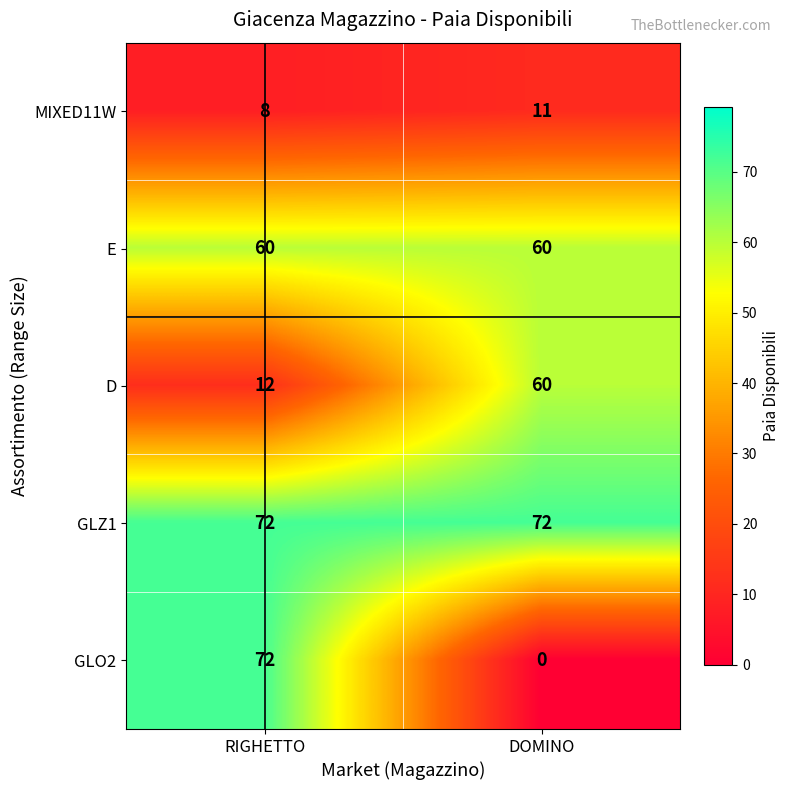

What is the spread (max minus min) of values at DOMINO?

72